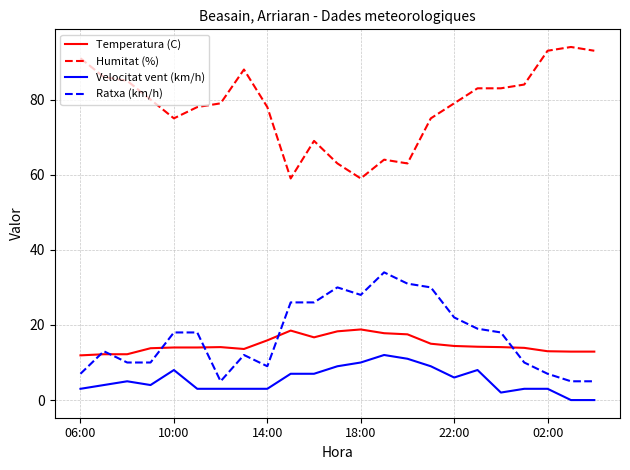

What is the greatest value displayed?

94.0